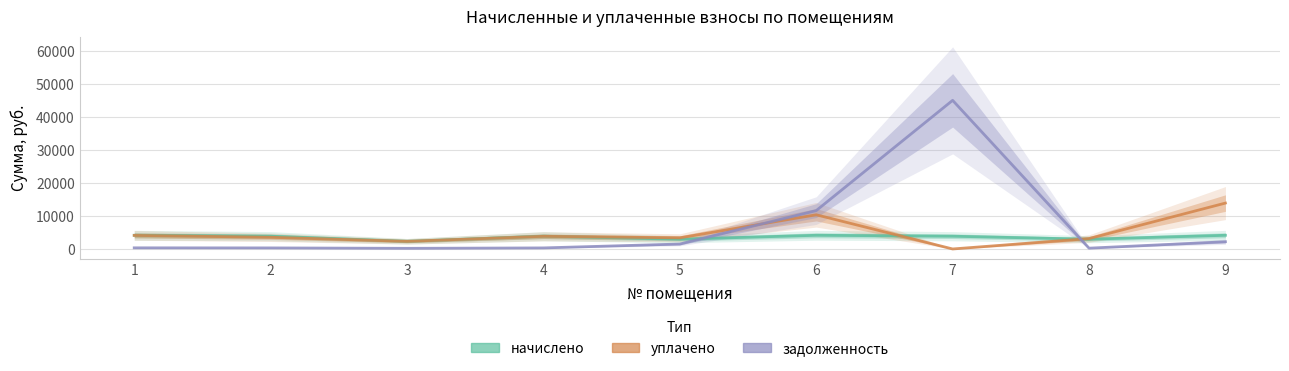

List the labels in order of уплачено value, smallest first.

7, 3, 8, 5, 2, 4, 1, 6, 9